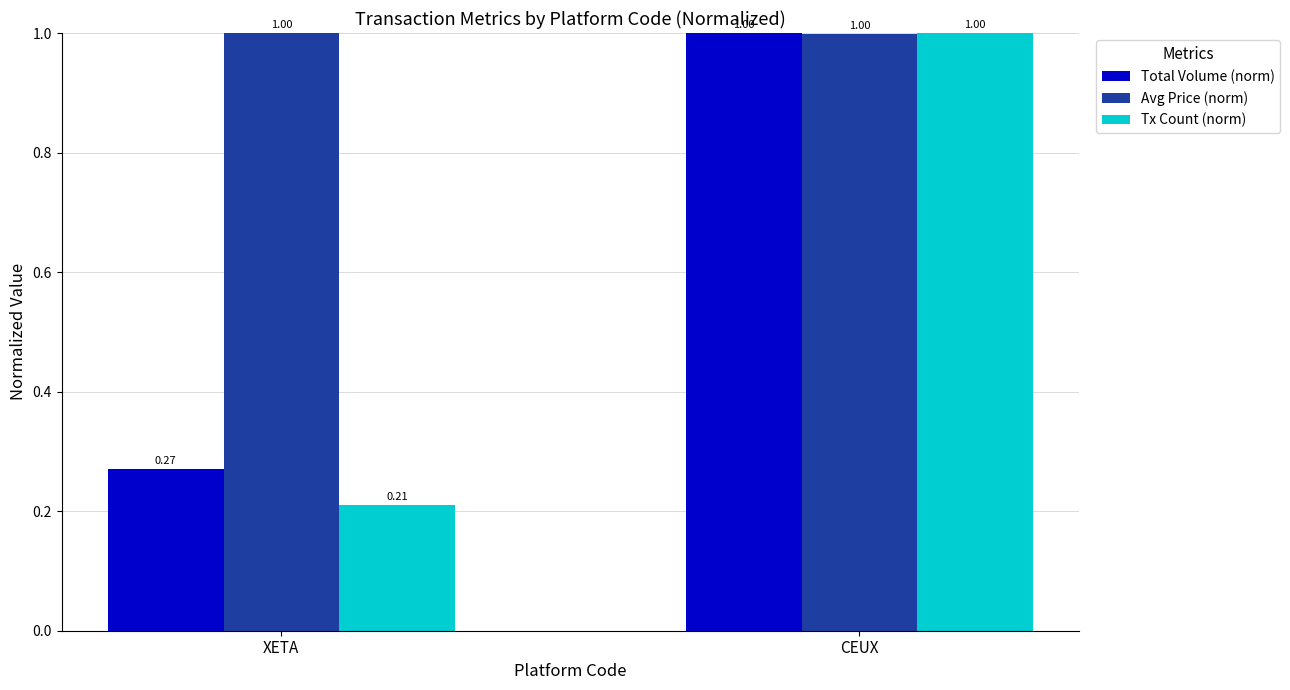

Between XETA and CEUX, which series saw the biggest shift?

Tx Count (norm)